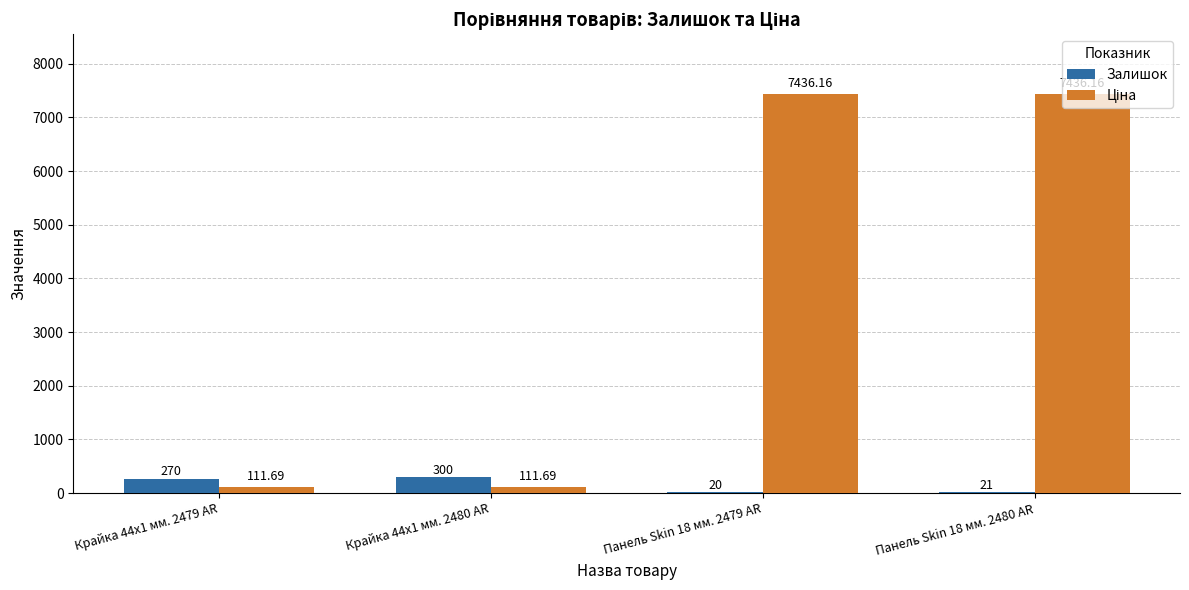

What is the sum of the Залишок values at Панель Skin 18 мм. 2479 AR and Крайка 44x1 мм. 2479 AR?

290.0